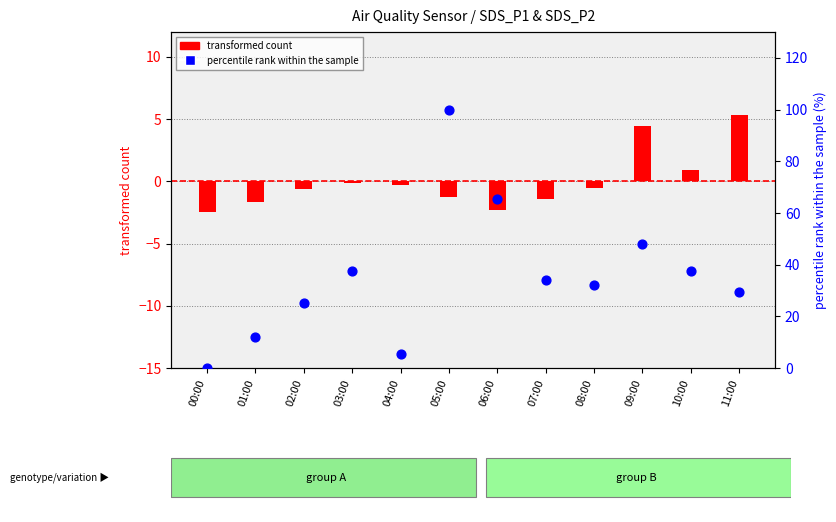

Which series has the largest total across all categories?

percentile rank within the sample